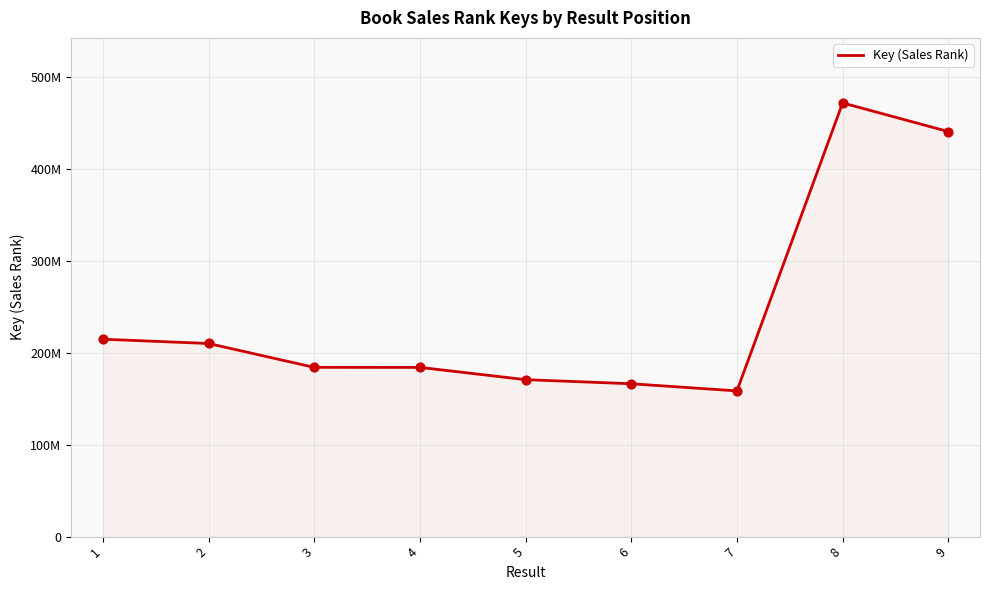

What is the change in value from 2 to 9?

+230459733